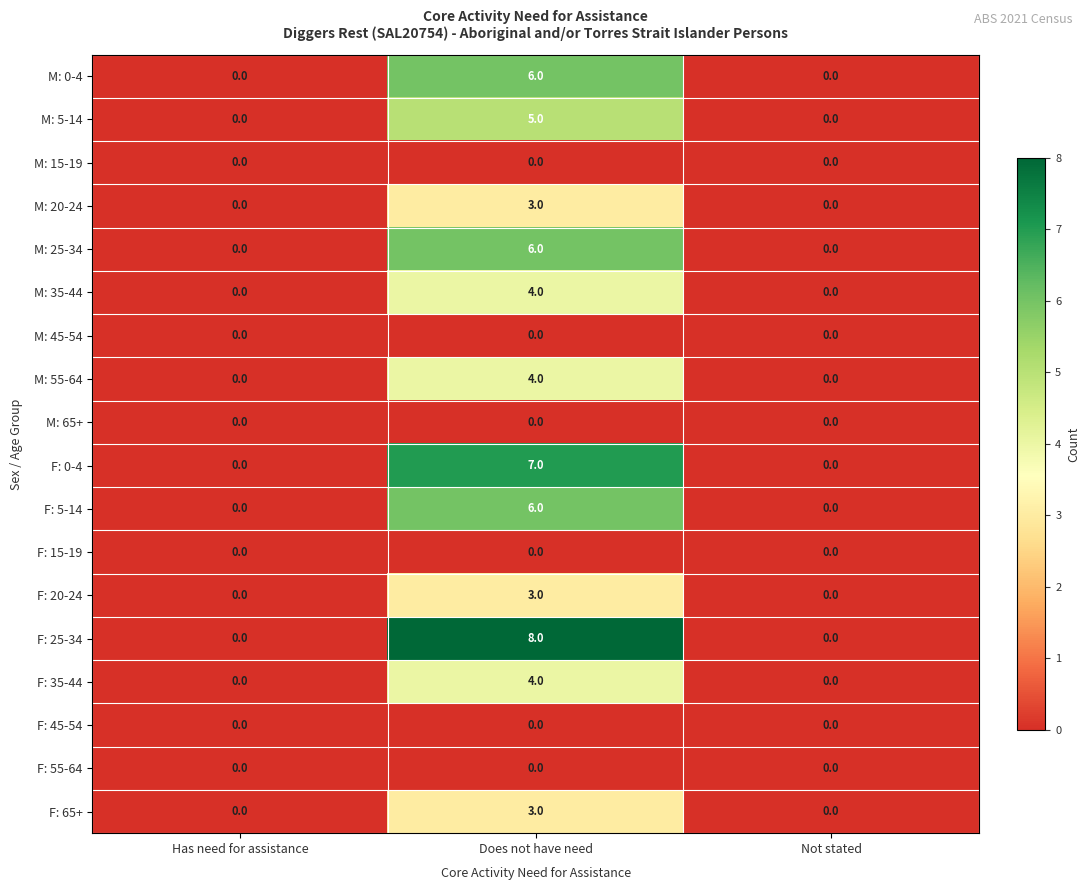

Which series changed the most between Has need for assistance and Does not have need?

F: 25-34